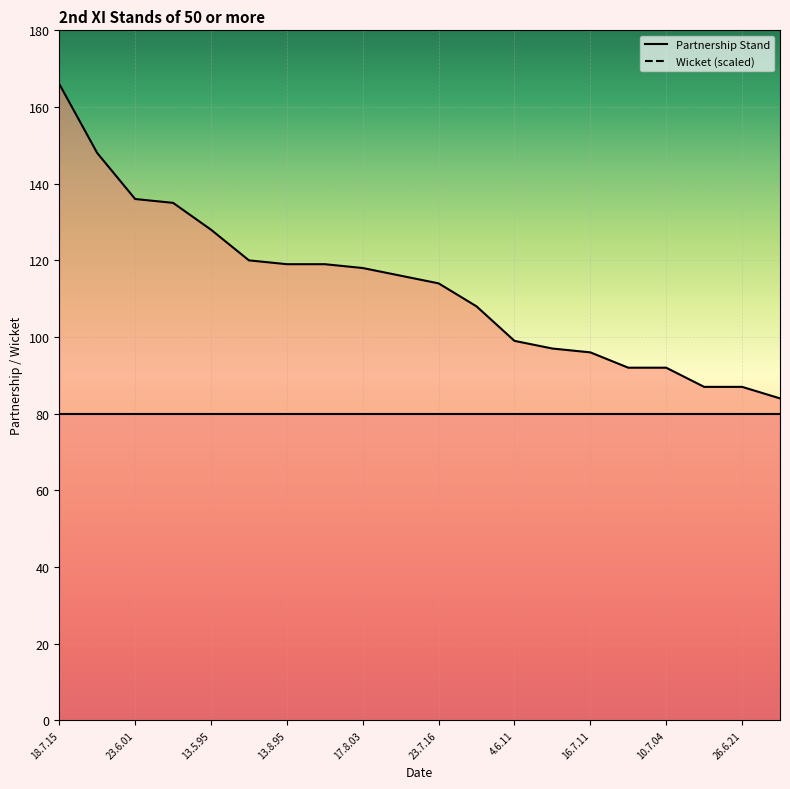

What is the sum of the values at 26.8.17 and 17.8.03?

205